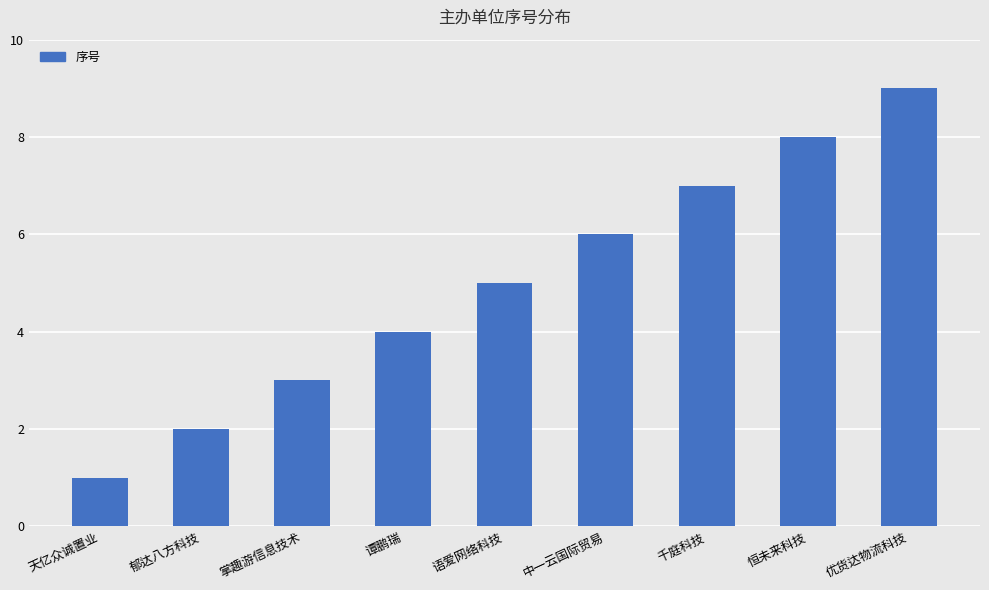

What is the sum of the values at 恒未来科技 and 谭鹏瑞?

12